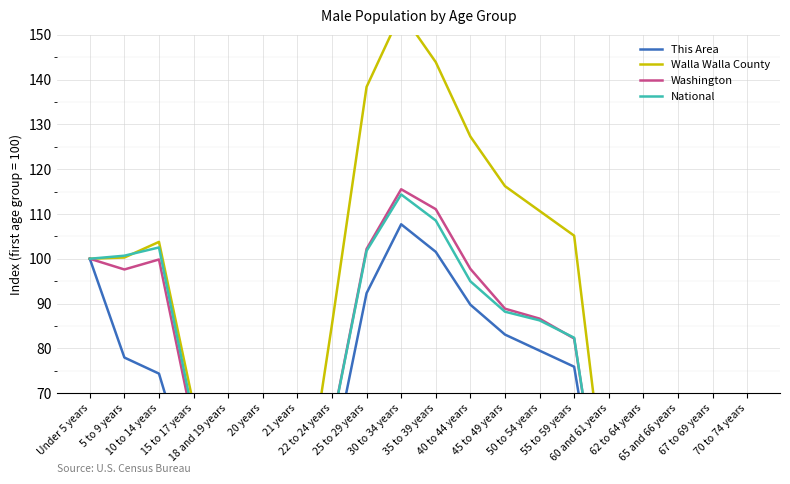

Which has a higher value, 20 years or 21 years?

21 years